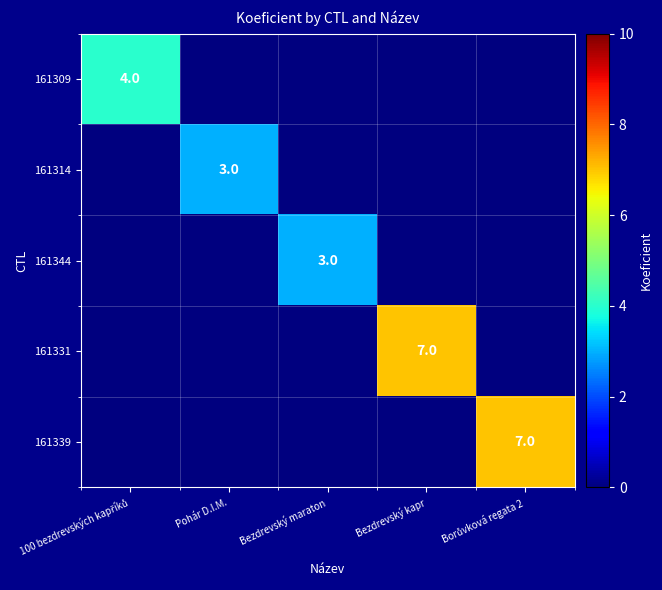

How many positive values does the 161314 series have?

1